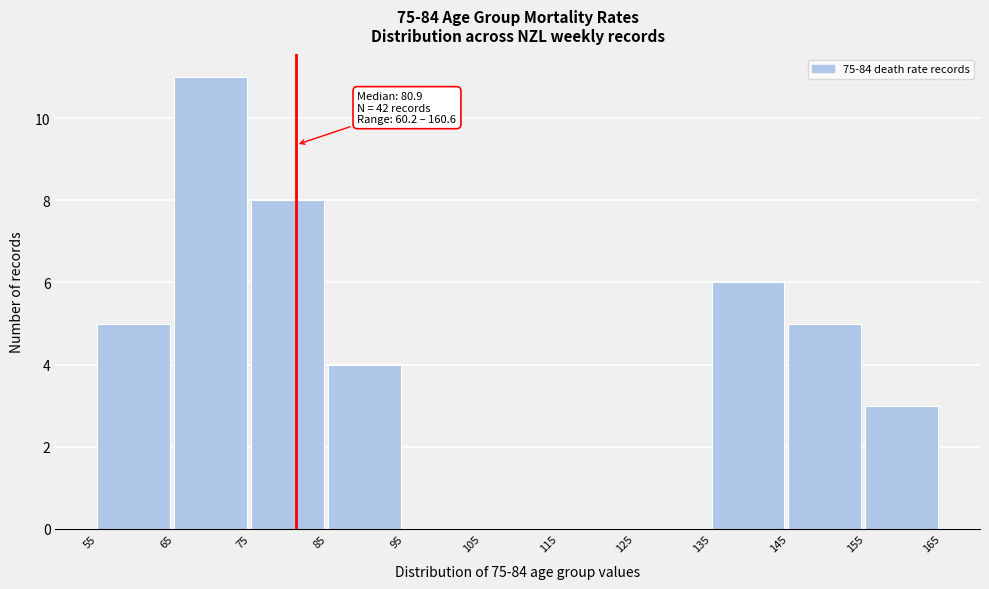

Which range on the x-axis has the tallest bar?

65 to 75